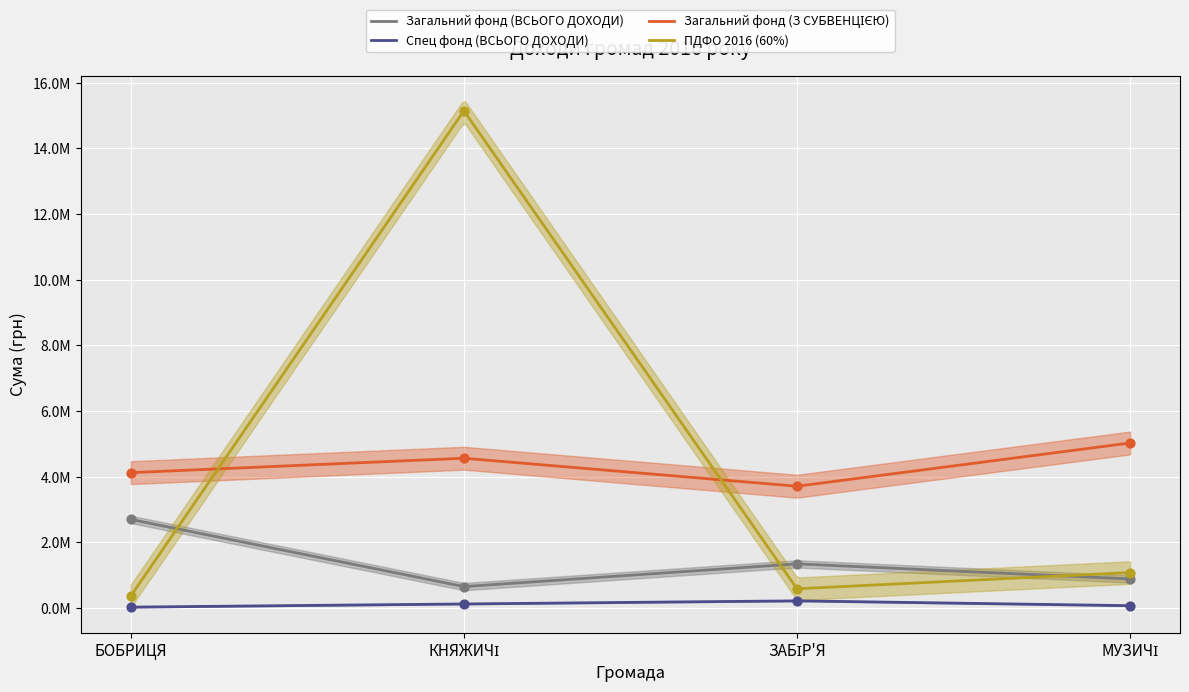

Is the value of Загальний фонд (ВСЬОГО ДОХОДИ) at КНЯЖИЧІ greater than the value of Загальний фонд (З СУБВЕНЦІЄЮ) at БОБРИЦЯ?

No